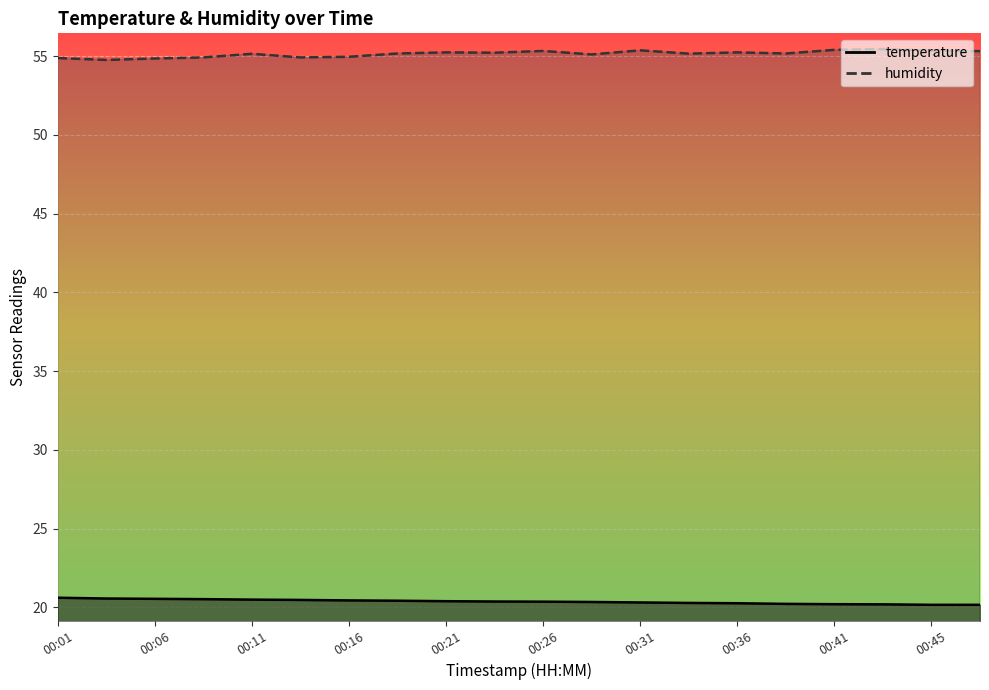

What is the difference between the second highest and second lowest values in the humidity series?

0.5